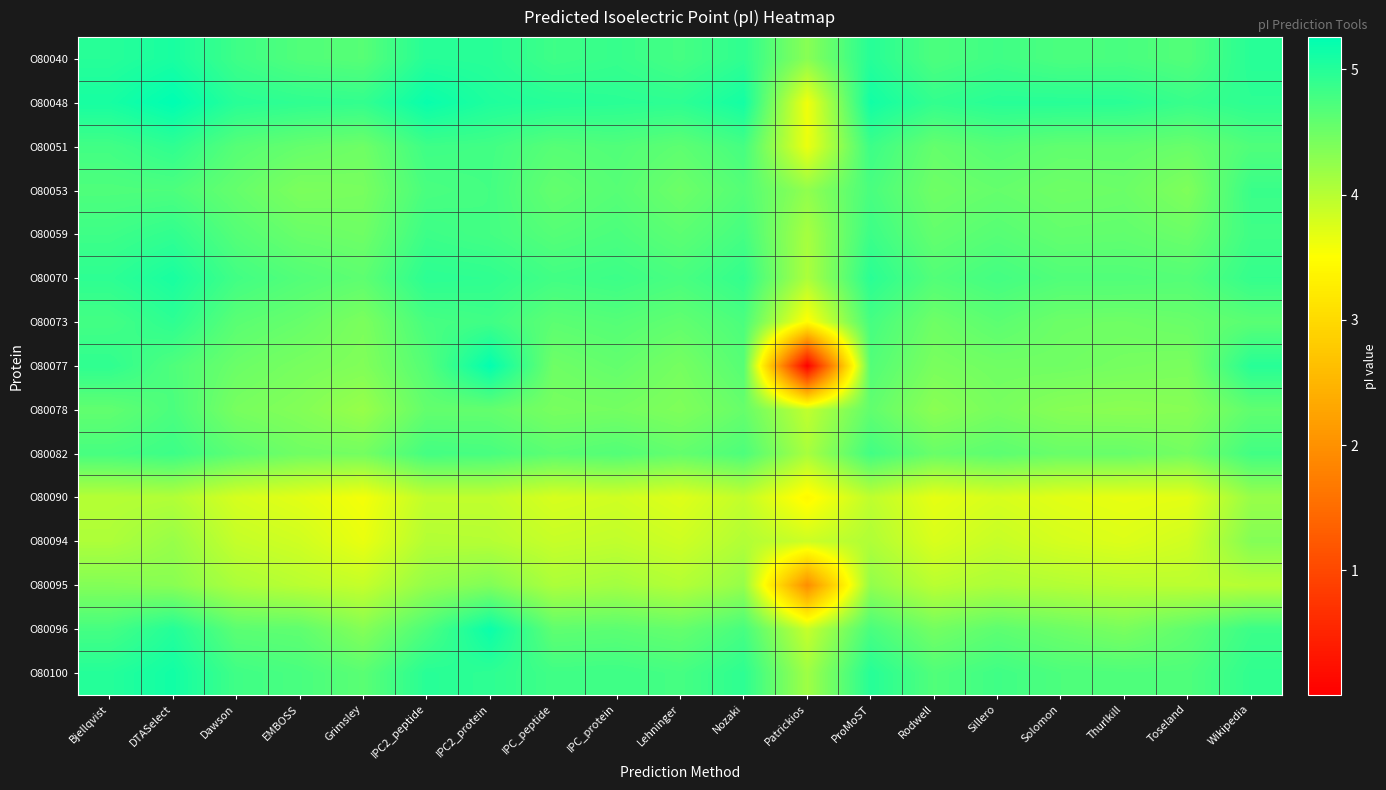

Rank the series by their maximum value, from highest to lowest.

O80048, O80077, O80096, O80100, O80040, O80070, O80073, O80051, O80059, O80053, O80082, O80078, O80095, O80094, O80090